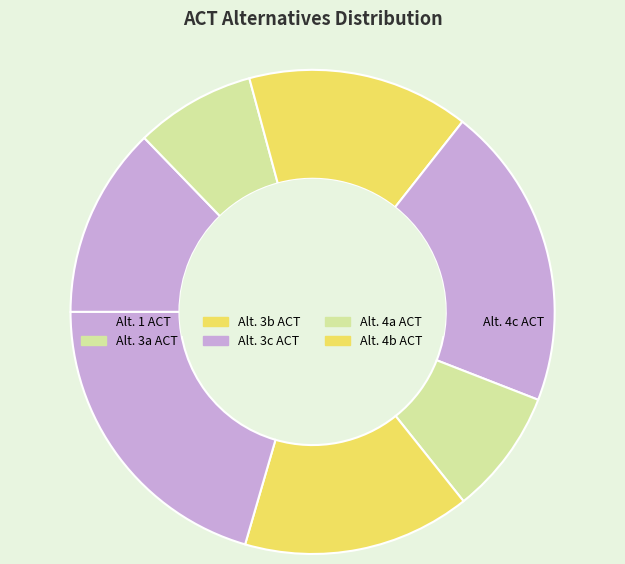

What percentage is the Alt. 3b ACT slice, to the nearest percent?

15%